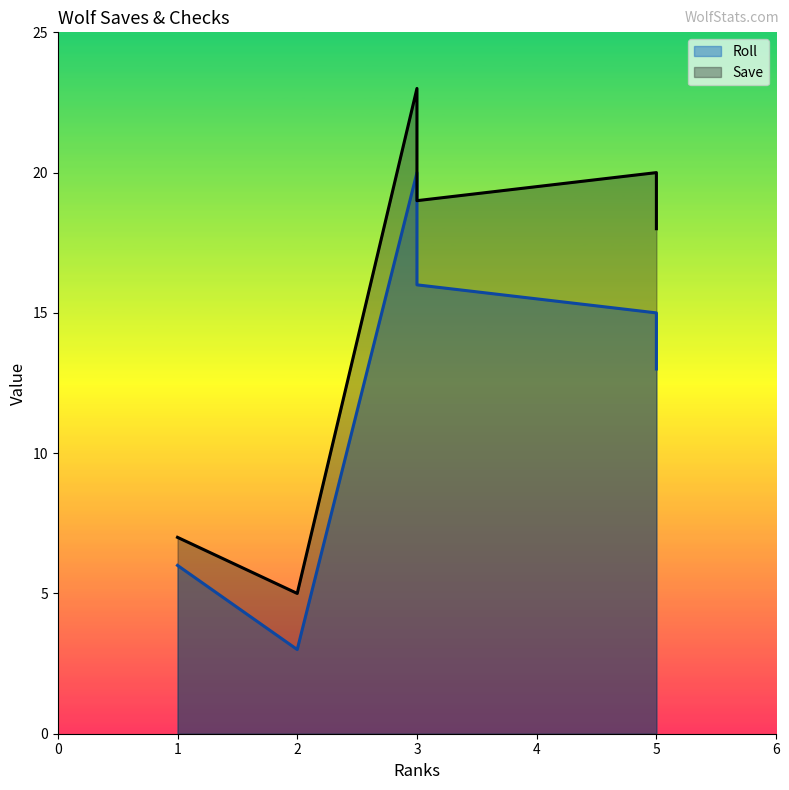

What is the sum of all Save values?

92